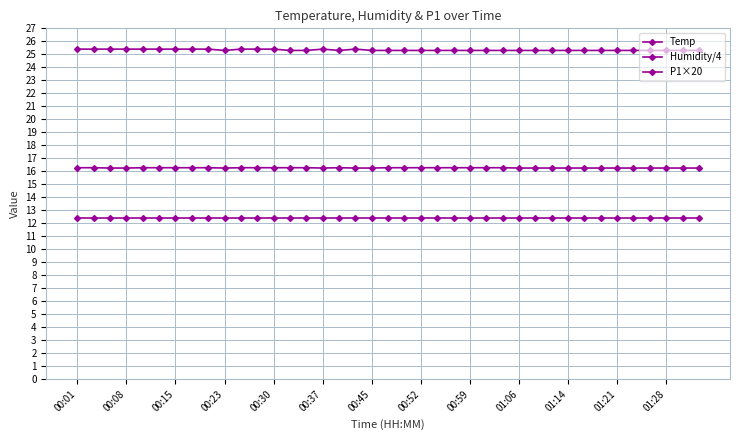

Which series has the largest total across all categories?

Temp